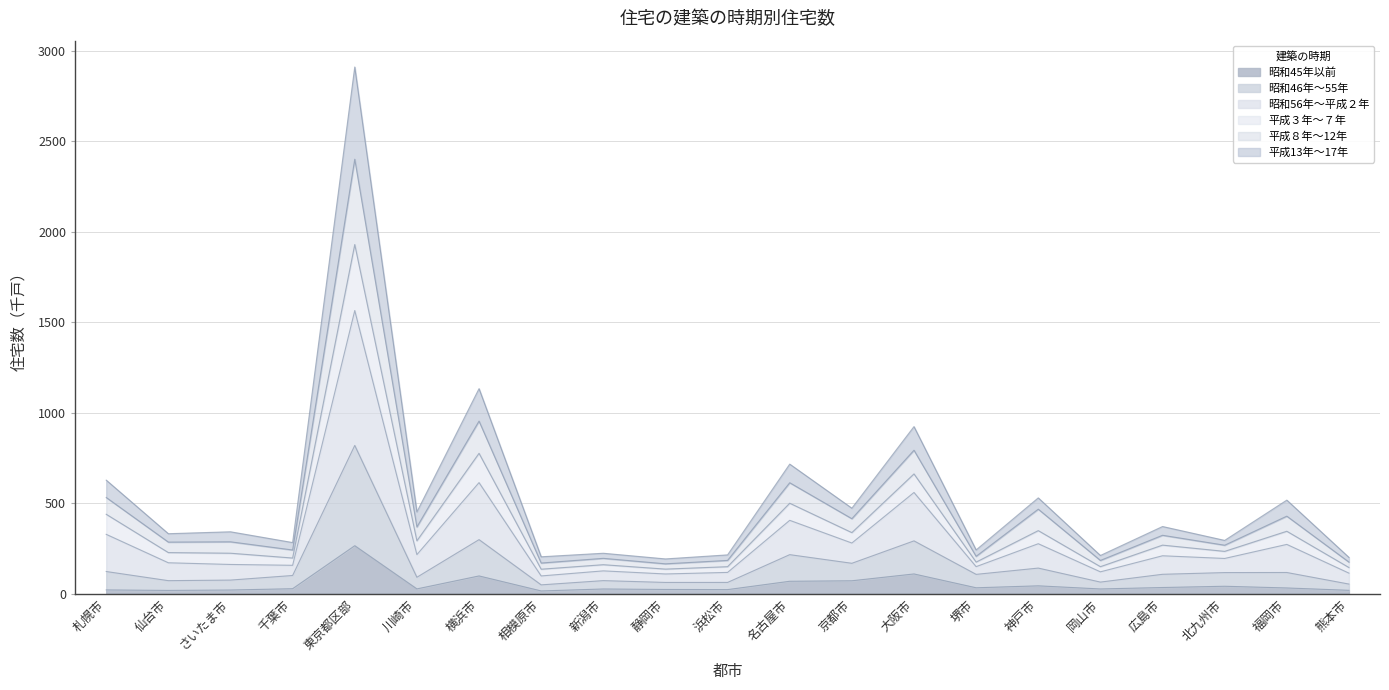

At which category is the sum across all series the highest?

東京都区部